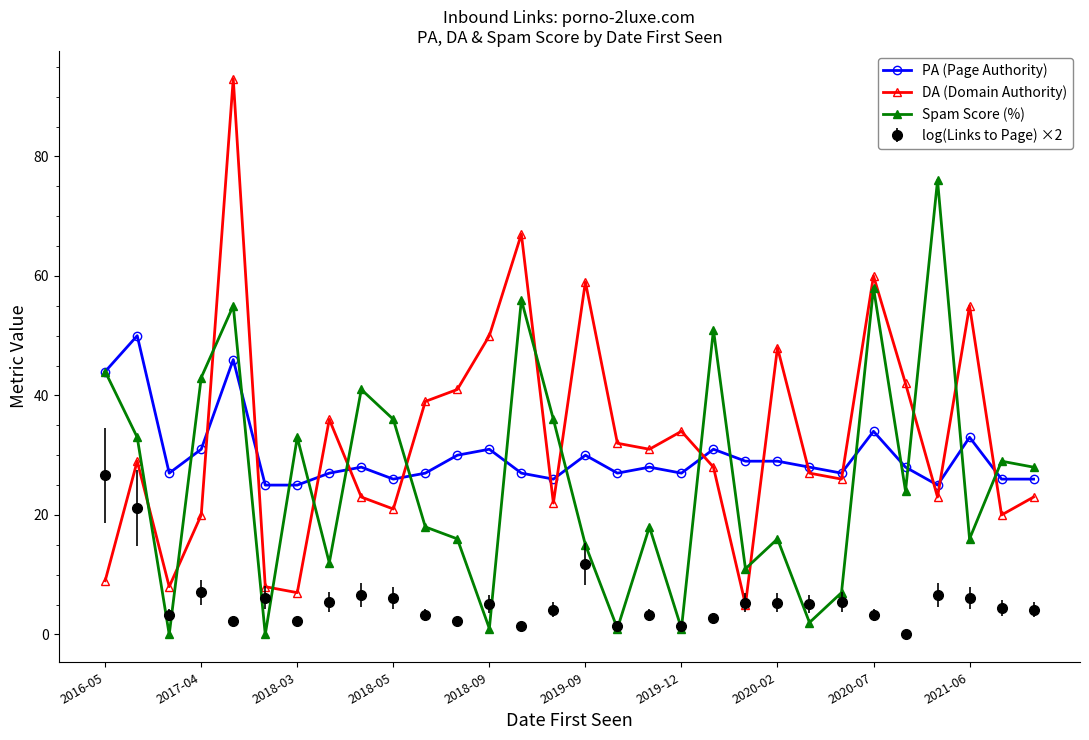

Which series has the largest total across all categories?

DA (Domain Authority)